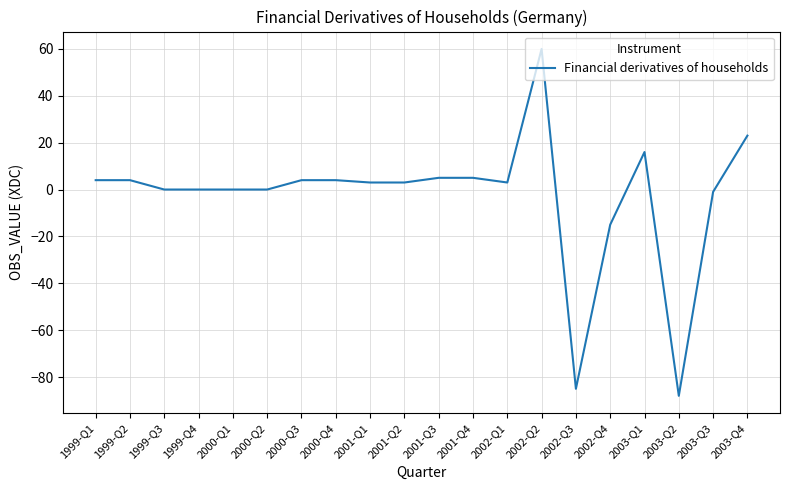

What is the change in value from 2001-Q4 to 2002-Q4?

-20